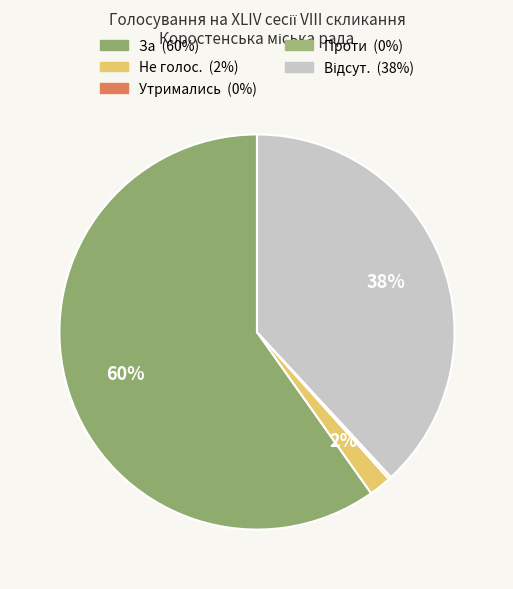

True or false: За accounts for 70% of the total.

False